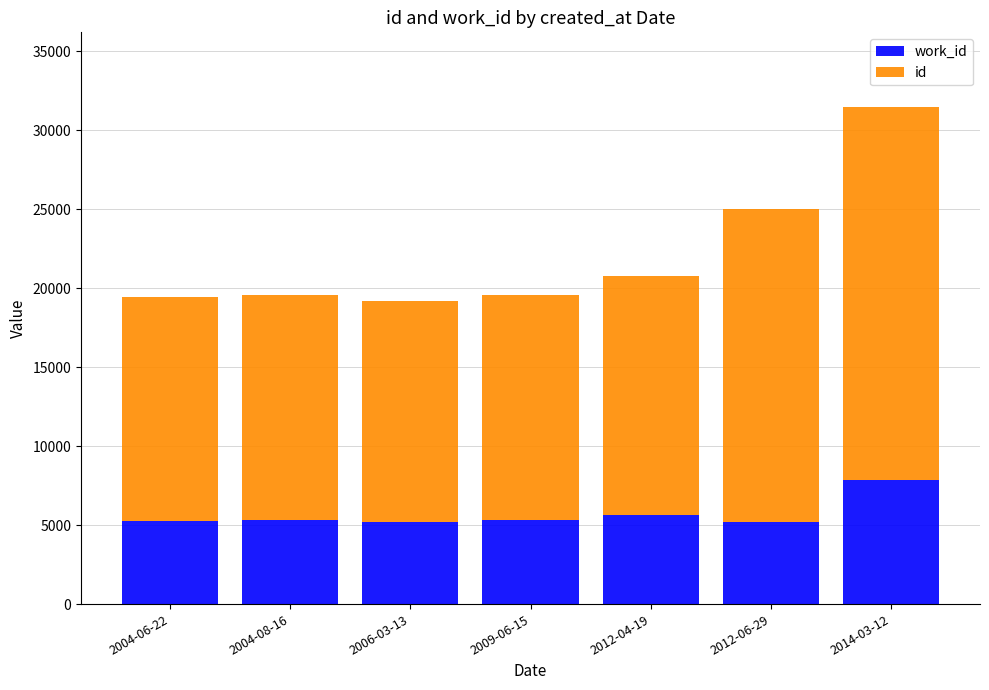

What is the total value across all series at 2012-04-19?

20792